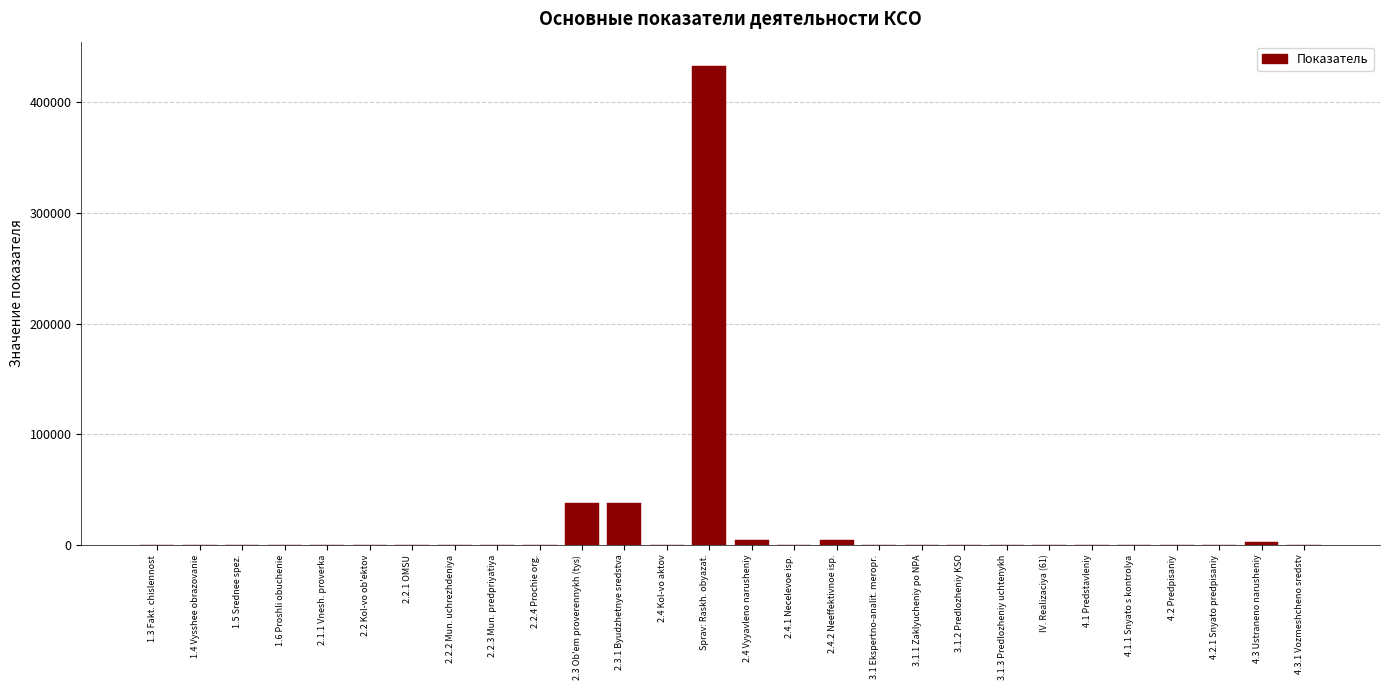

Is it true that the value at 2.4.1 Necelevoe isp. is -297735.8?

False